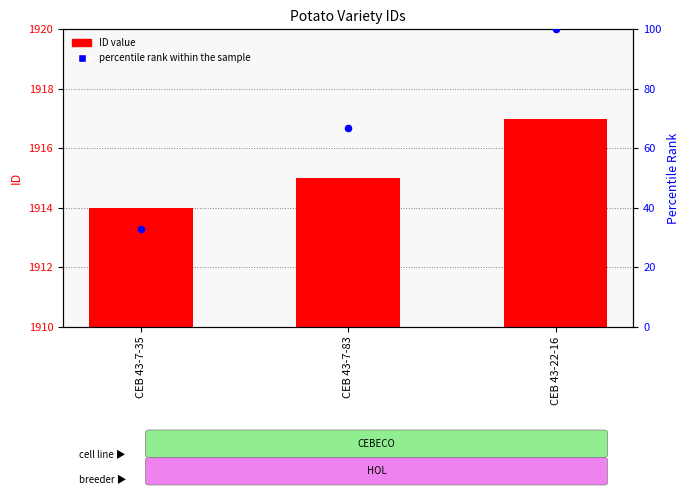

Which series has the widest spread of Y values?

percentile rank within the sample